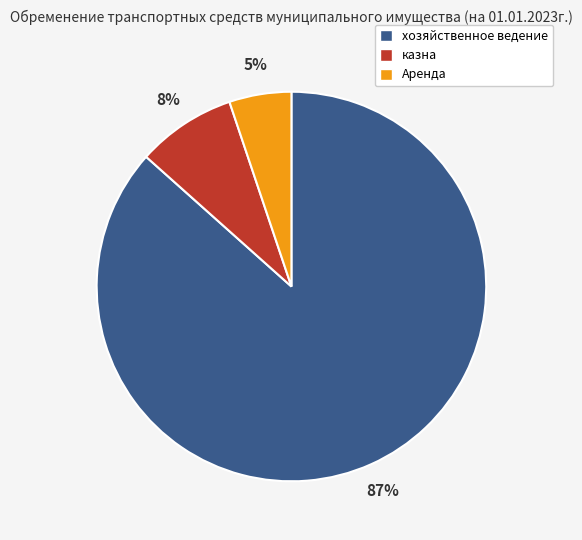

Which category accounts for the majority?

хозяйственное ведение